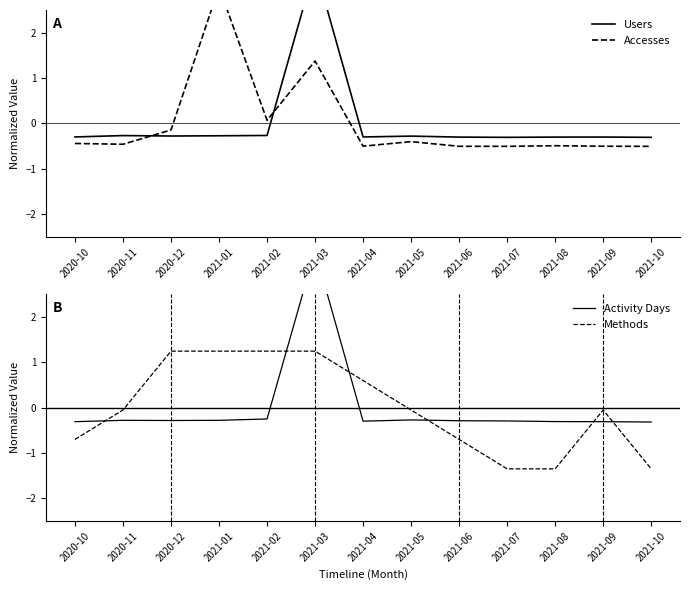

Between 2020-12 and 2021-01, which series saw the biggest shift?

Accesses